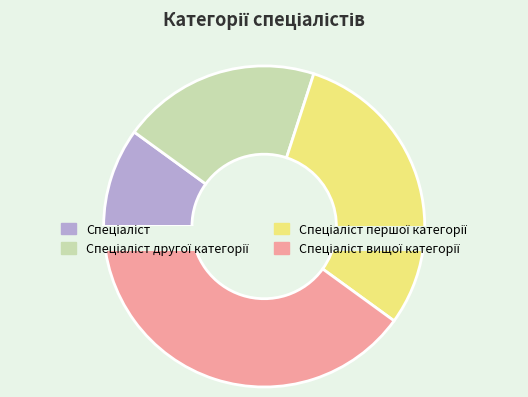

To the nearest percent, what is the average slice percentage?

25%